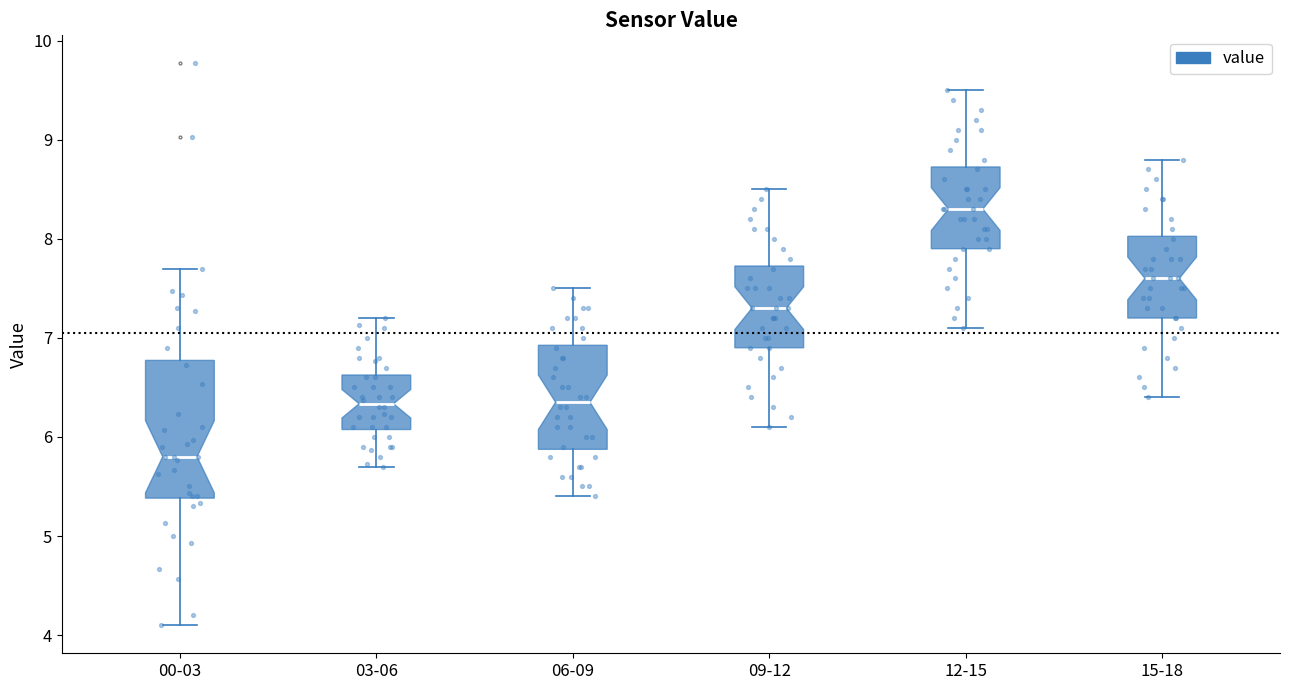

Reading left to right, read every box against the y-axis: the position of its median line, the range the box covers, and the ends of its whiskers. The values are not printed on the chart, so give them approximately, as read against the axis.

00-03: median 5.8, box 5.4 to 6.8, whiskers 4.1 to 7.7
03-06: median 6.3, box 6.1 to 6.6, whiskers 5.7 to 7.2
06-09: median 6.4, box 5.9 to 6.9, whiskers 5.4 to 7.5
09-12: median 7.3, box 6.9 to 7.7, whiskers 6.1 to 8.5
12-15: median 8.3, box 7.9 to 8.7, whiskers 7.1 to 9.5
15-18: median 7.6, box 7.2 to 8.0, whiskers 6.4 to 8.8